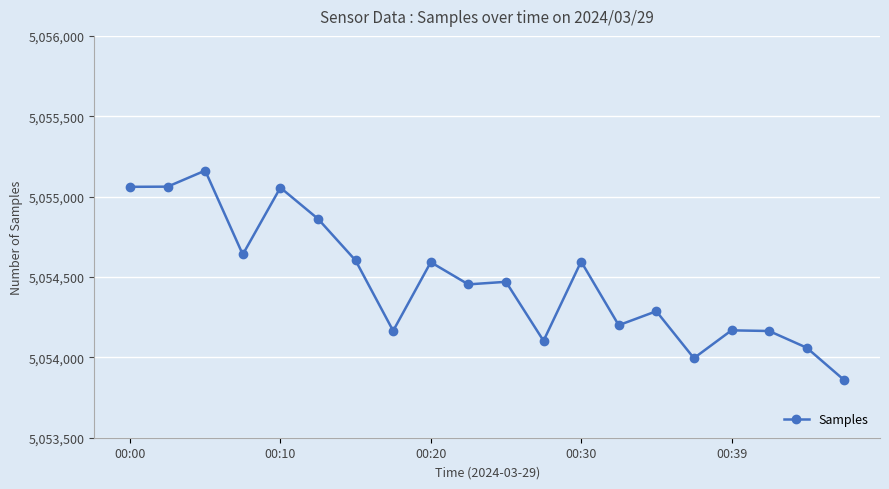

What is the value of the 16th point from the left?

5053995